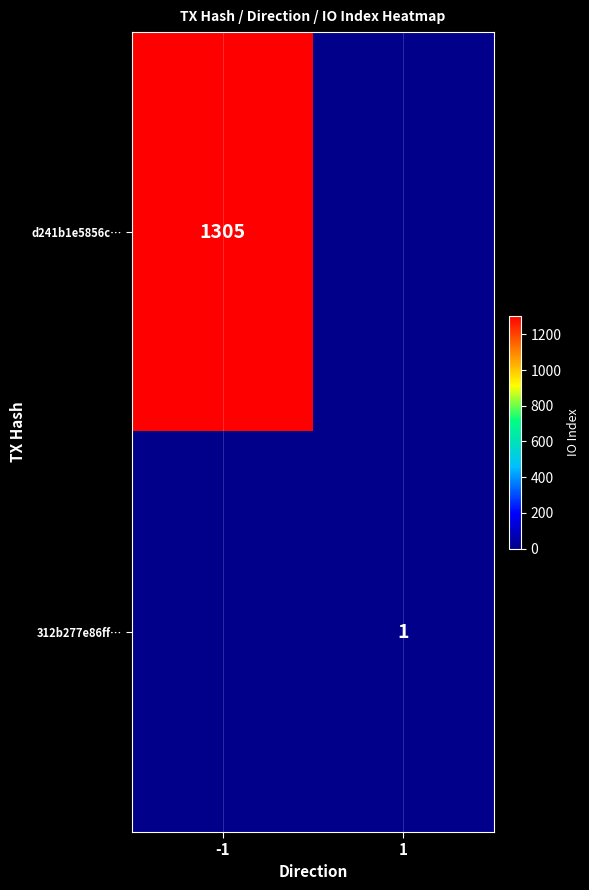

The value of 312b277e86ff… at 1 is 1. True or false?

True